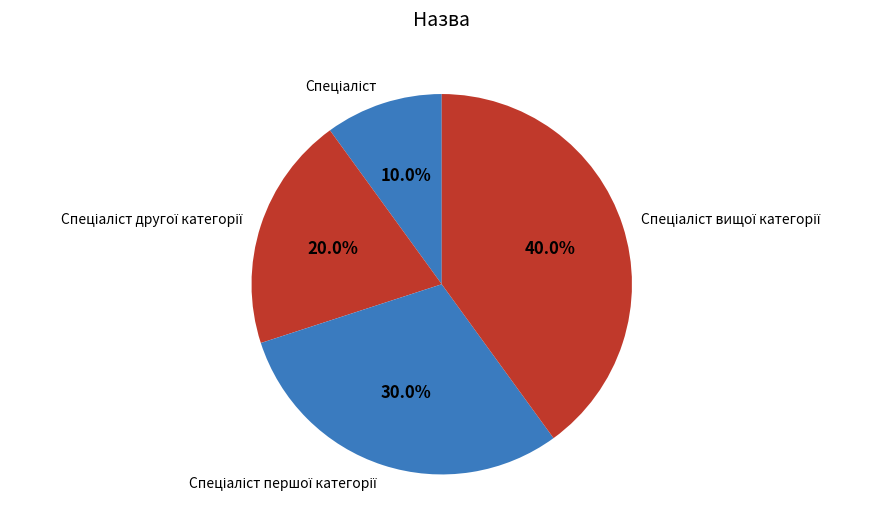

Does any single category account for the majority?

No